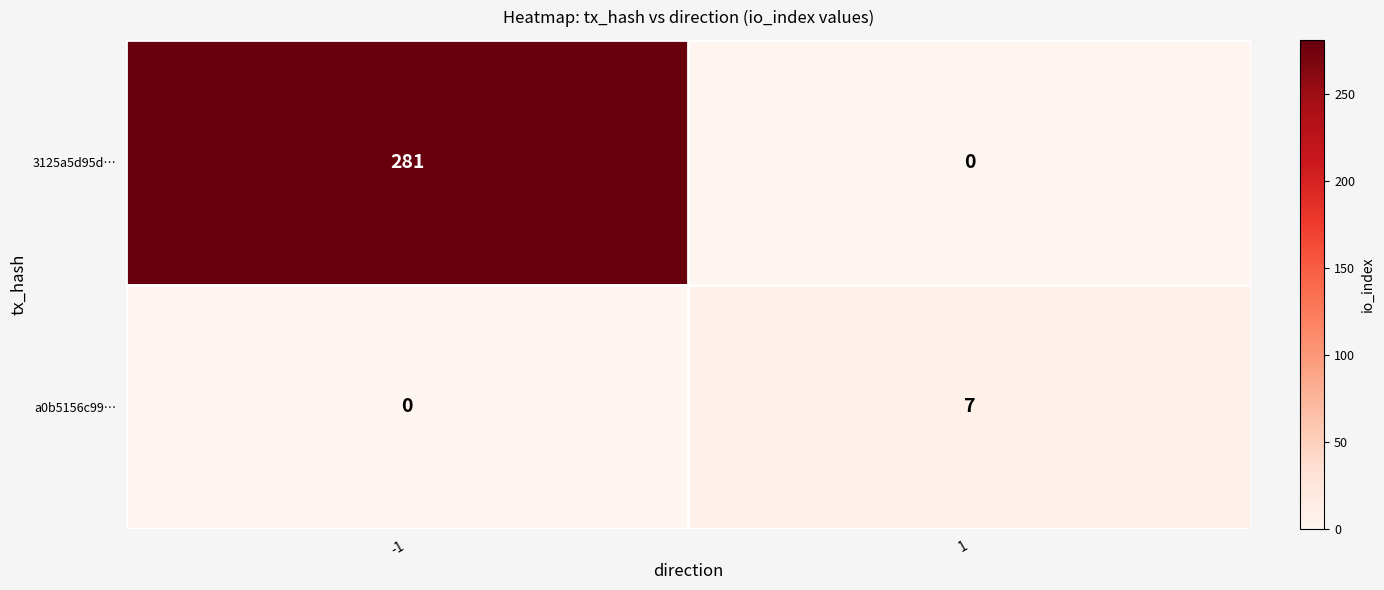

The 3125a5d95d… series shows 281 at -1. True or false?

True